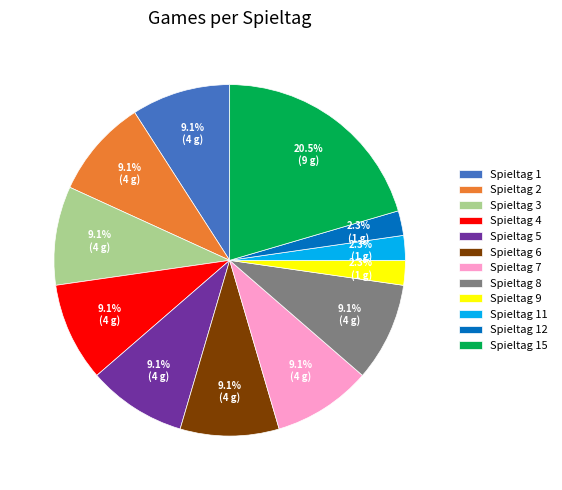

How many segments does this pie chart have?

12